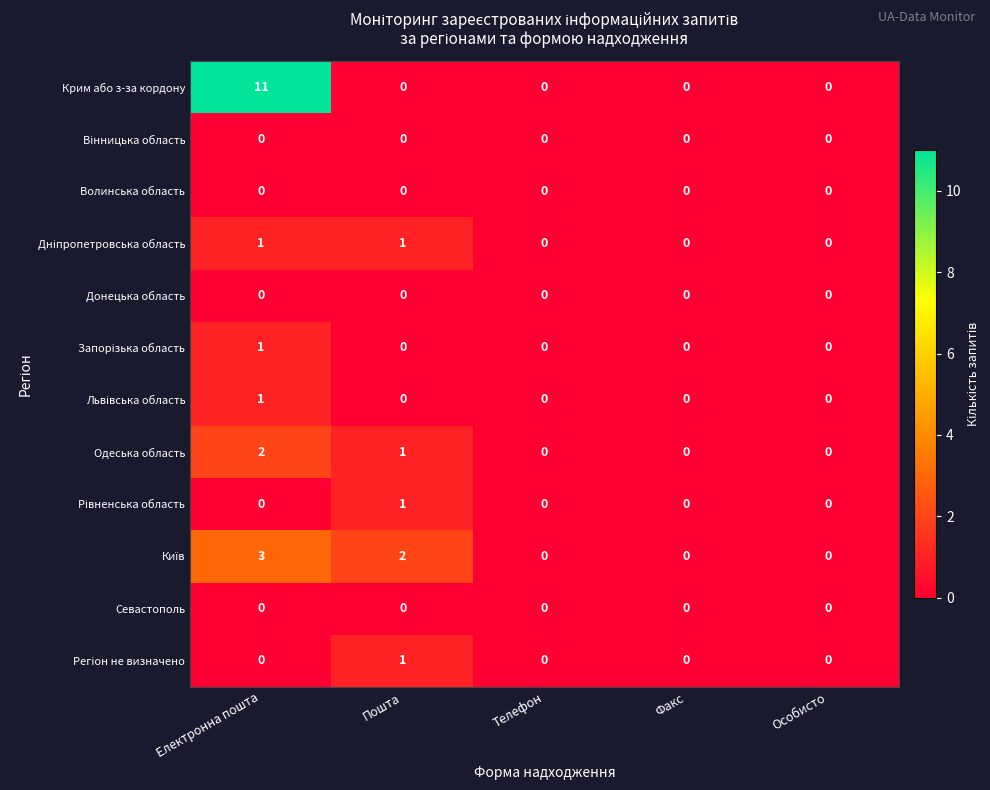

Is it true that Донецька область equals 0 at Електронна пошта?

True